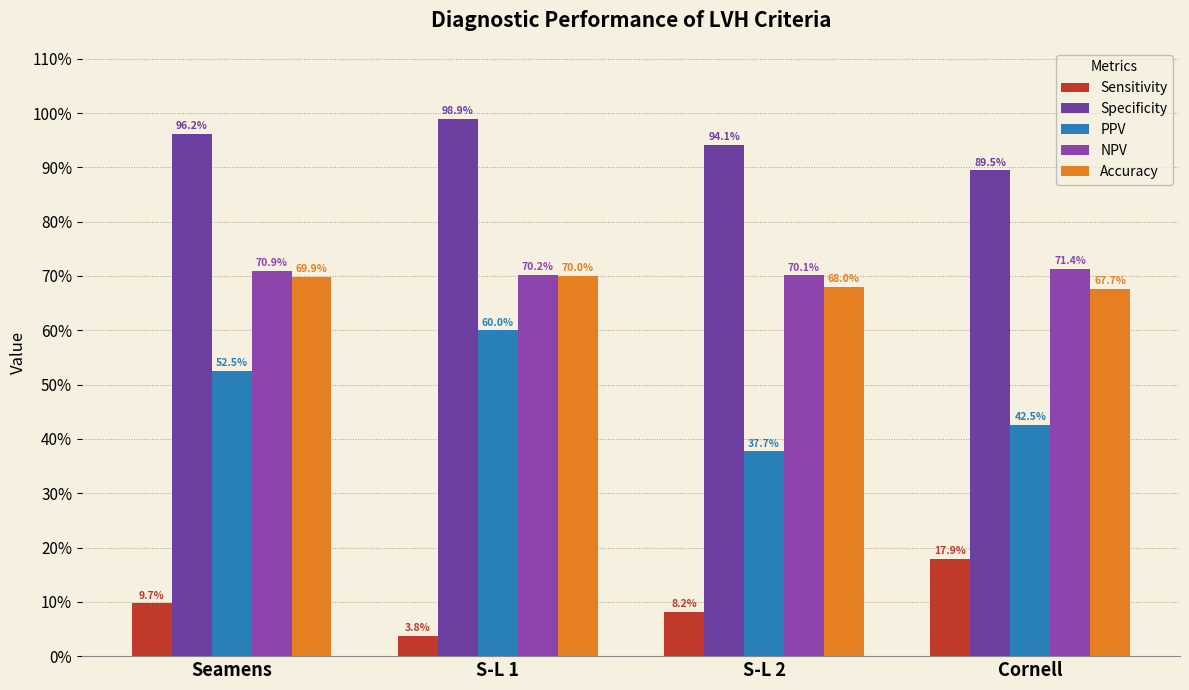

What is the sum of the NPV values at Seamens and S-L 1?

1.4